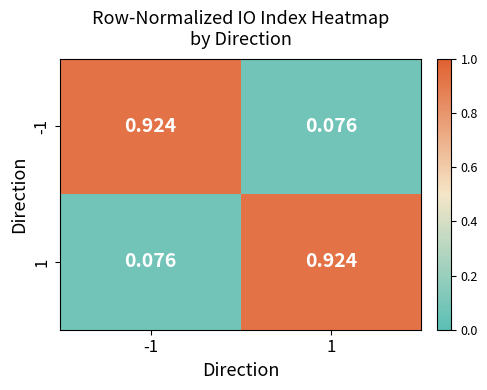

Is the value of -1 at -1 greater than the value of 1 at -1?

Yes